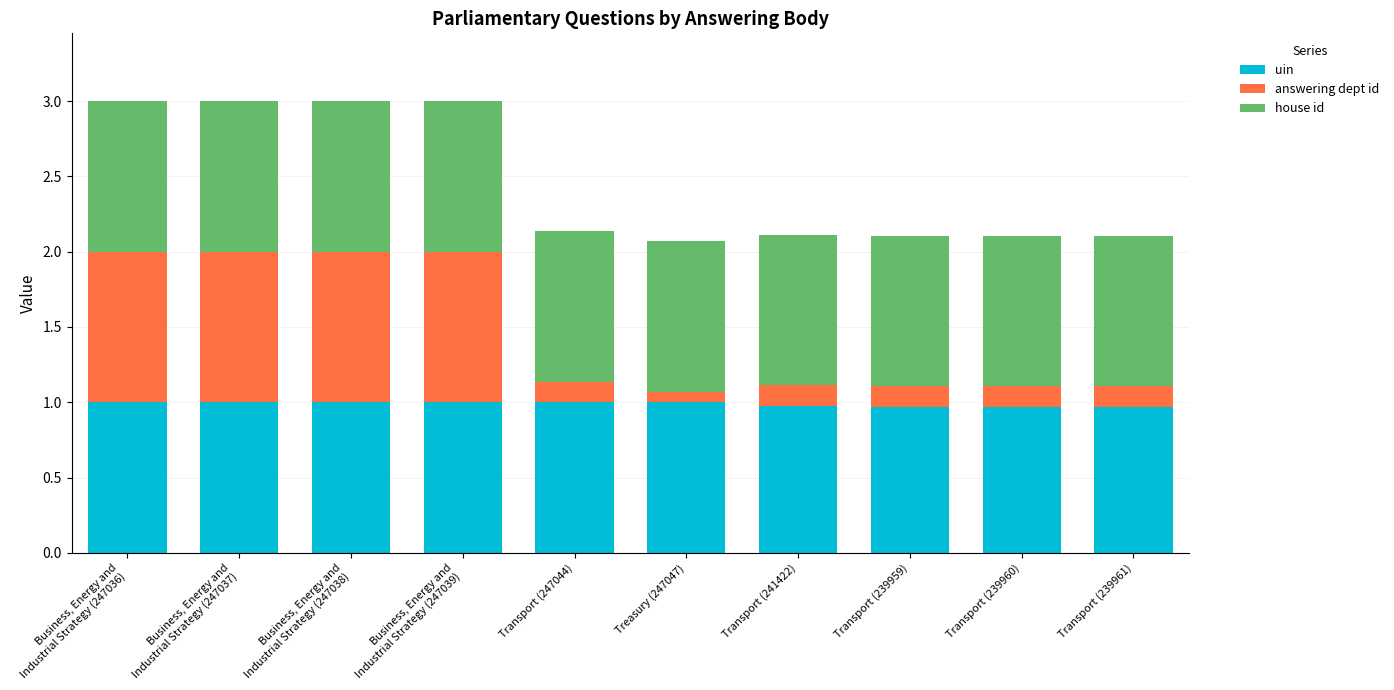

What is the value of the uin bar at the 9th from the left?

1.0